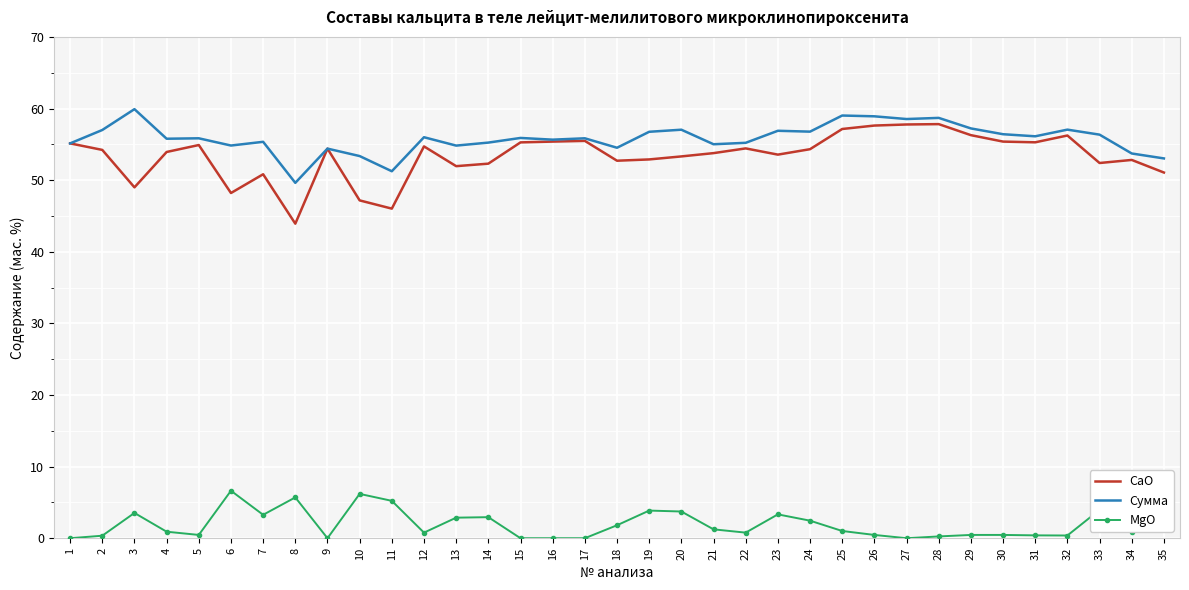

Rank the series by their maximum value, from highest to lowest.

Сумма, CaO, MgO